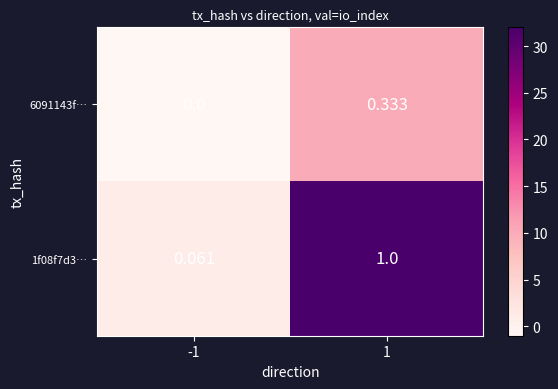

How many values in the 6091143f… series exceed 0?

1